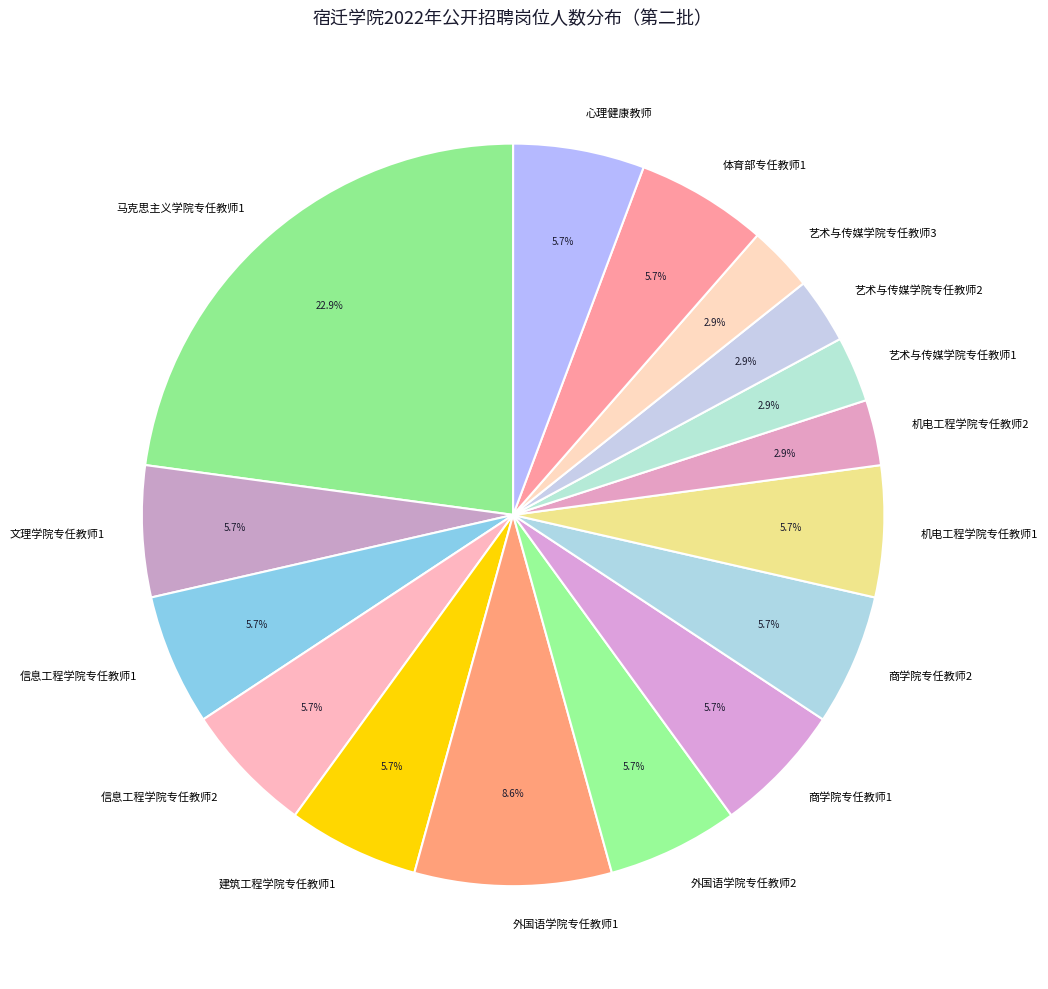

Does any single category account for the majority?

No